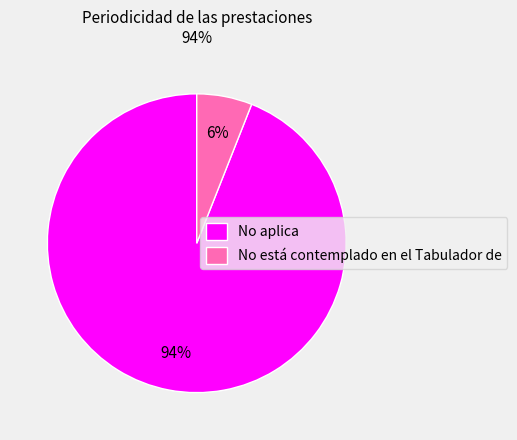

Combined, do No aplica and No está contemplado en el Tabulador de account for over 50%?

Yes